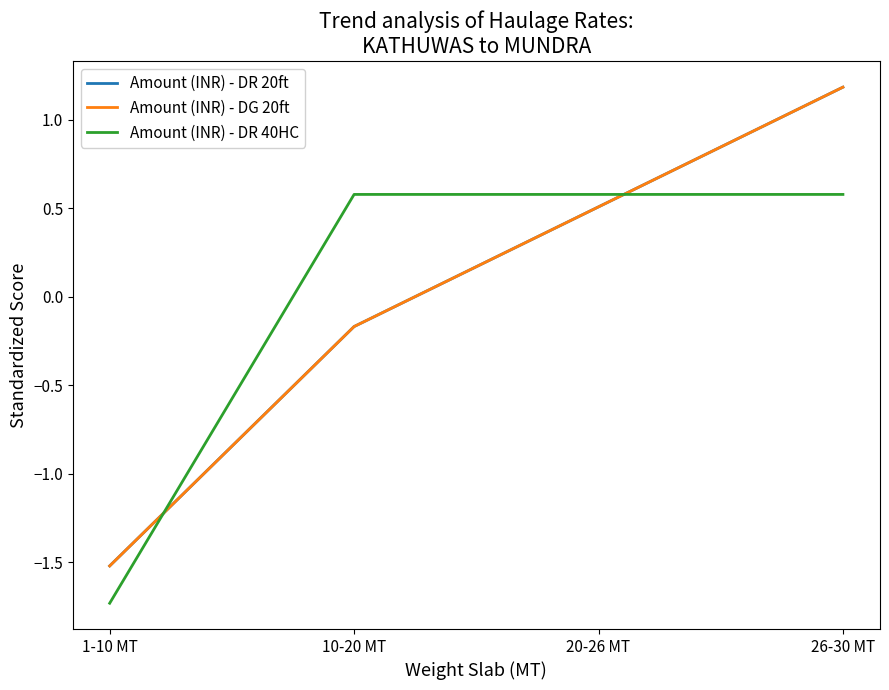

True or false: Amount (INR) - DG 20ft has a value of -2.7 at 1-10 MT.

False